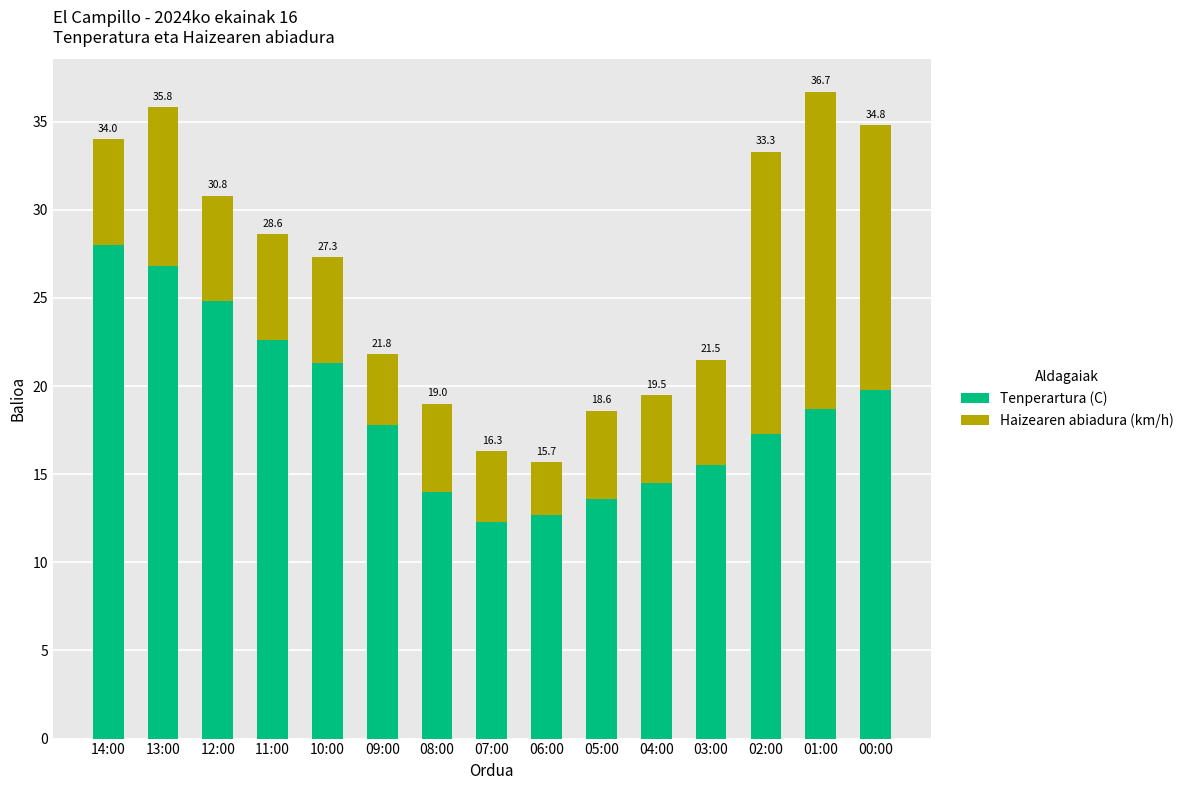

How many bars are there in total?

15